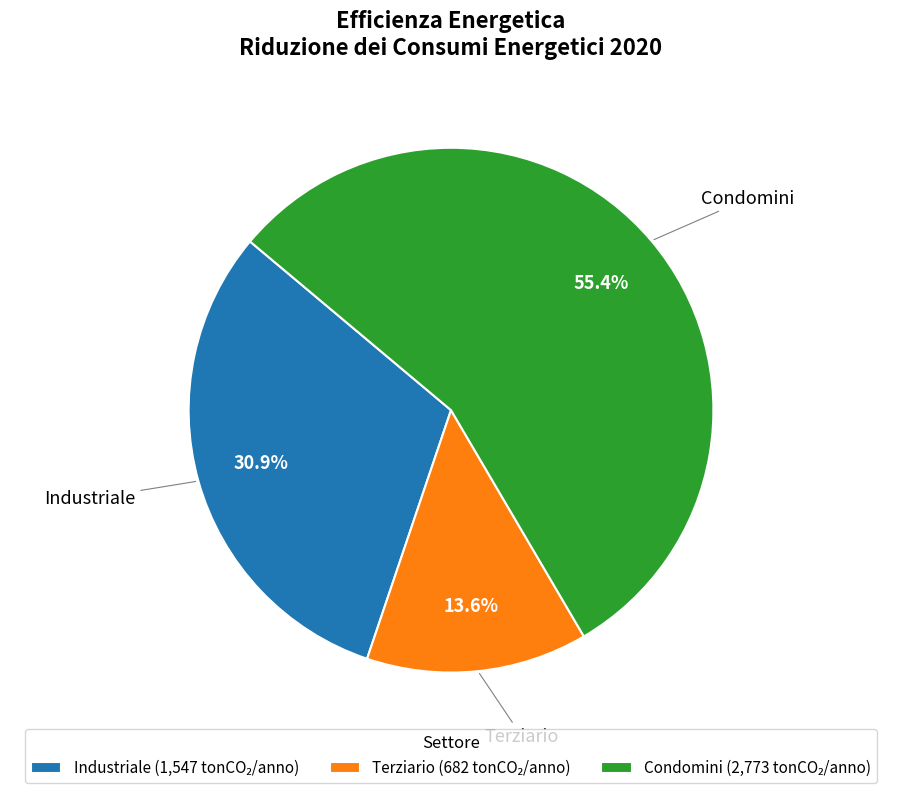

How much of the chart is everything except Industriale?

69.1%